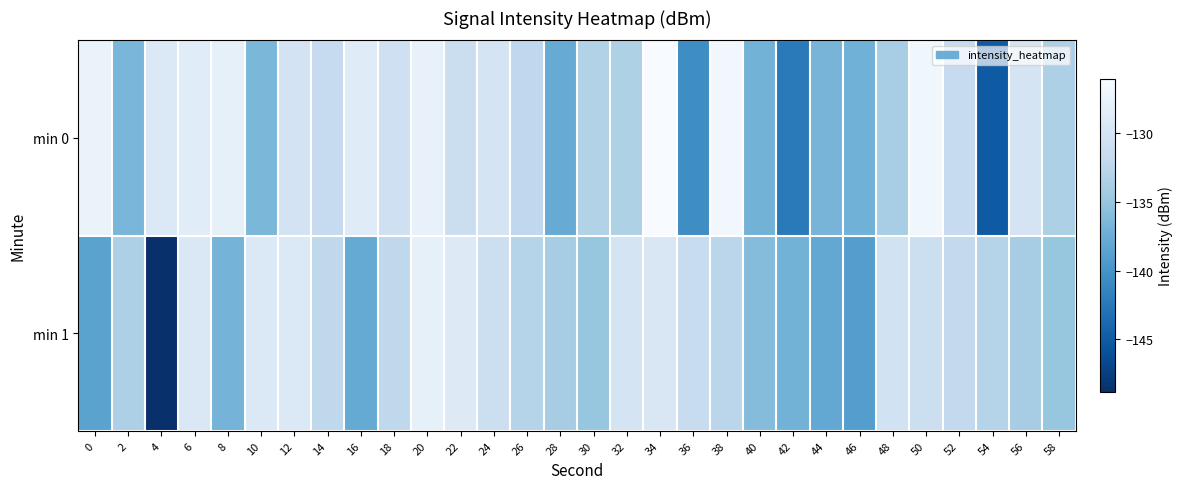

What is the maximum value shown in the chart?

-126.1